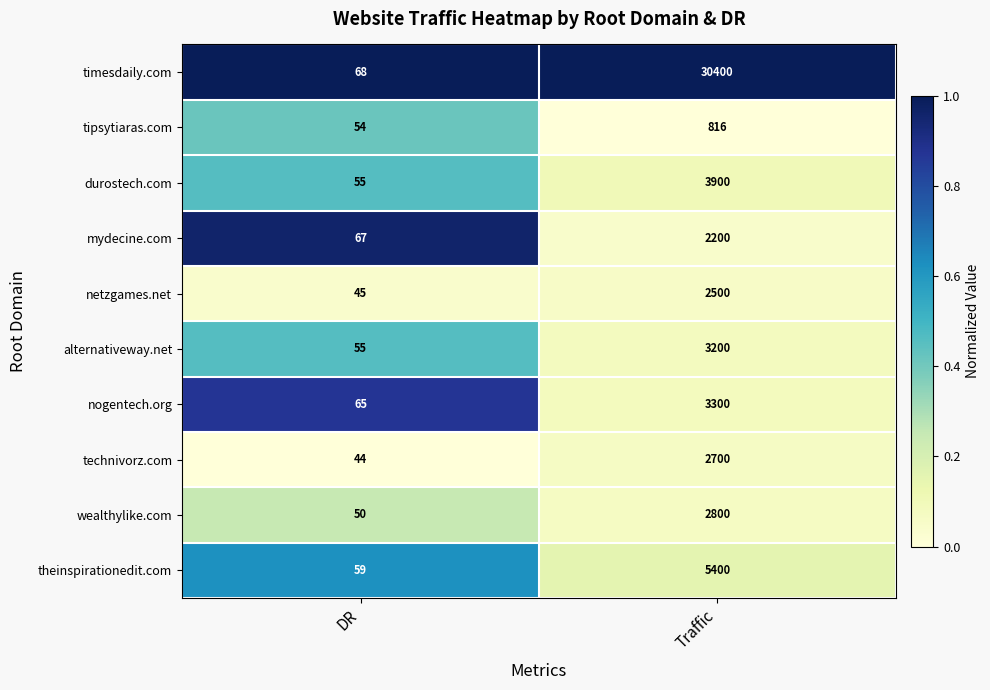

Reading left to right, what are all the values shown in this chart?

timesdaily.com: 68	30400
tipsytiaras.com: 54	816
durostech.com: 55	3900
mydecine.com: 67	2200
netzgames.net: 45	2500
alternativeway.net: 55	3200
nogentech.org: 65	3300
technivorz.com: 44	2700
wealthylike.com: 50	2800
theinspirationedit.com: 59	5400